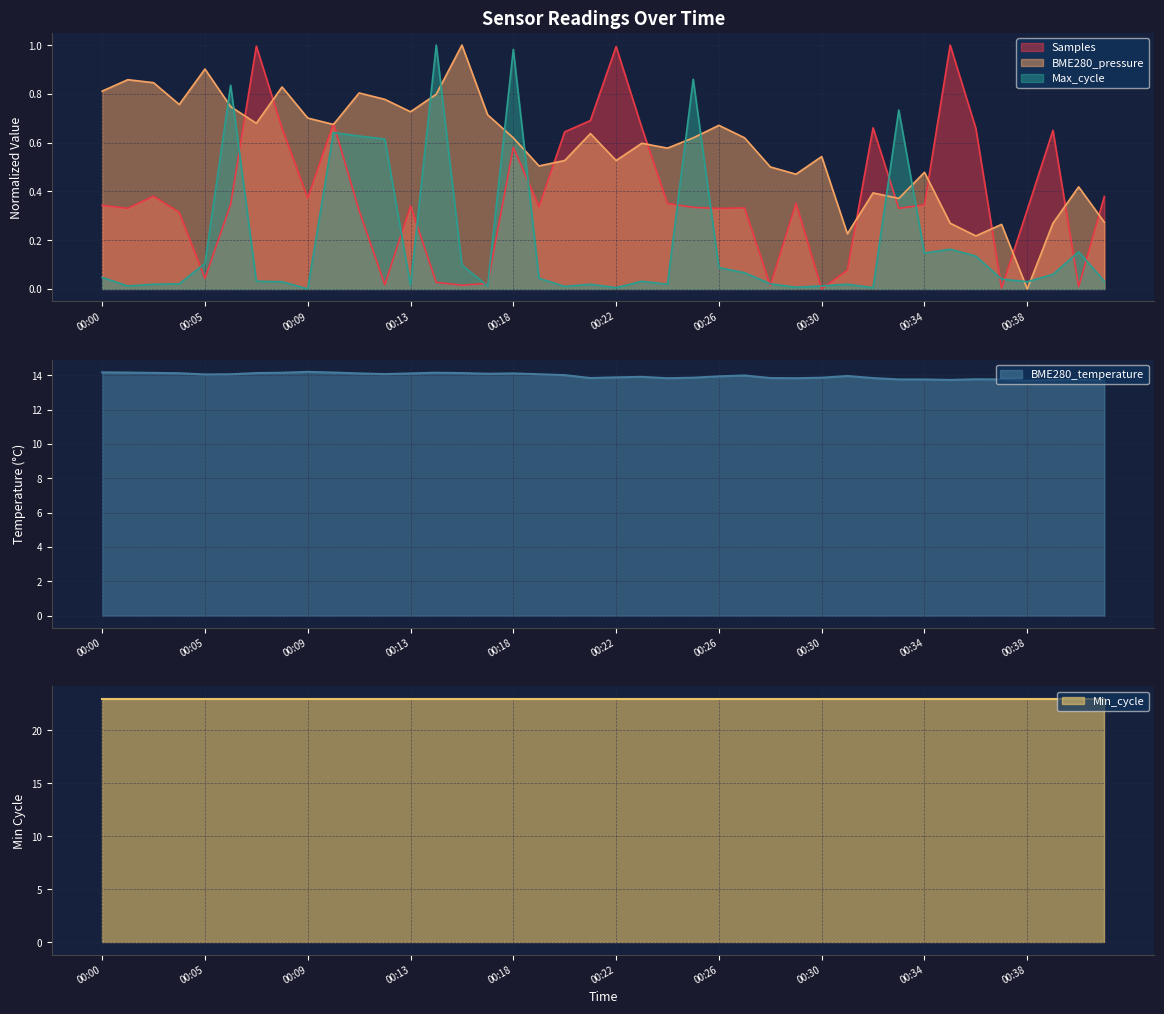

At which label does BME280_pressure reach its peak?

00:15